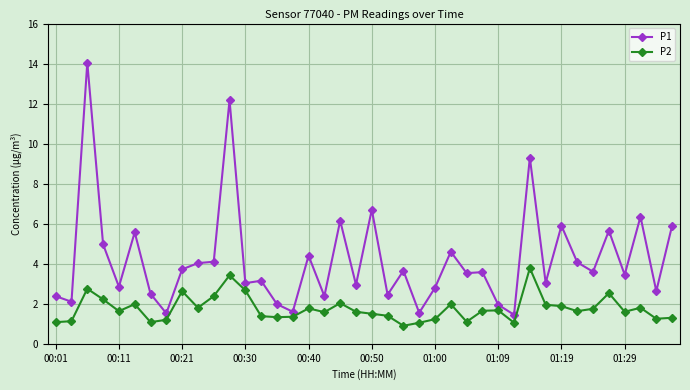

True or false: P2 and P1 cross at least once.

False